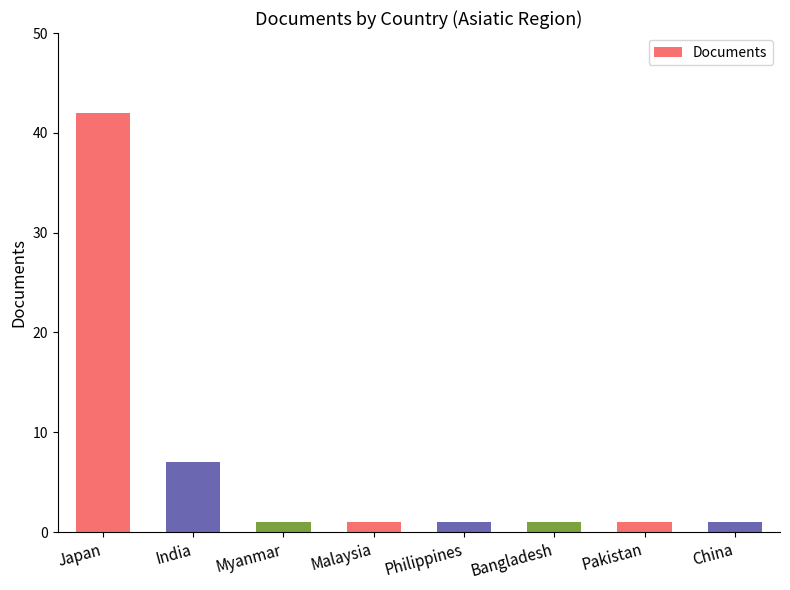

What is the approximate value at Malaysia?

1